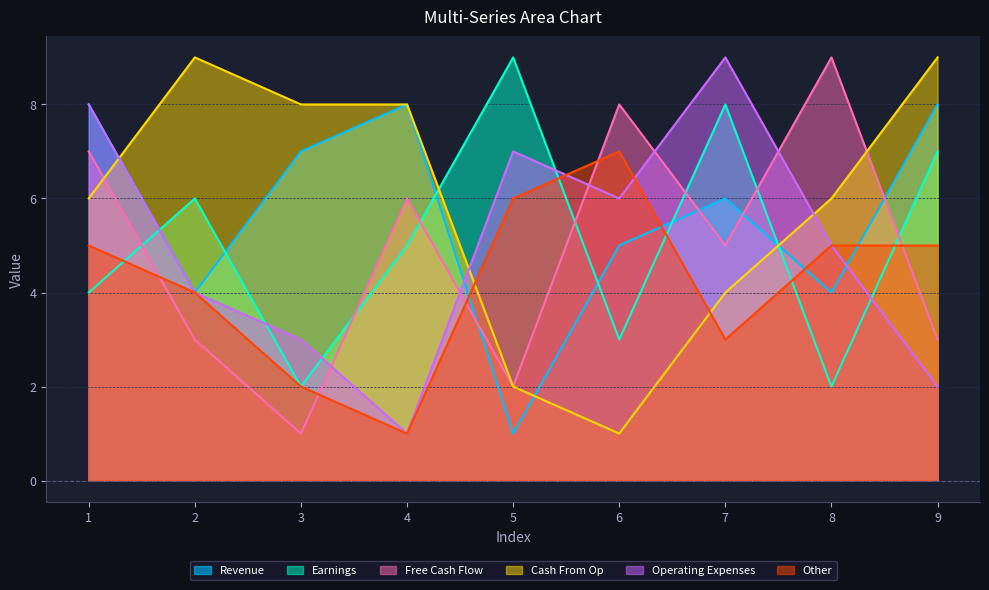

Where is col_9 nearest to the value 5?

8